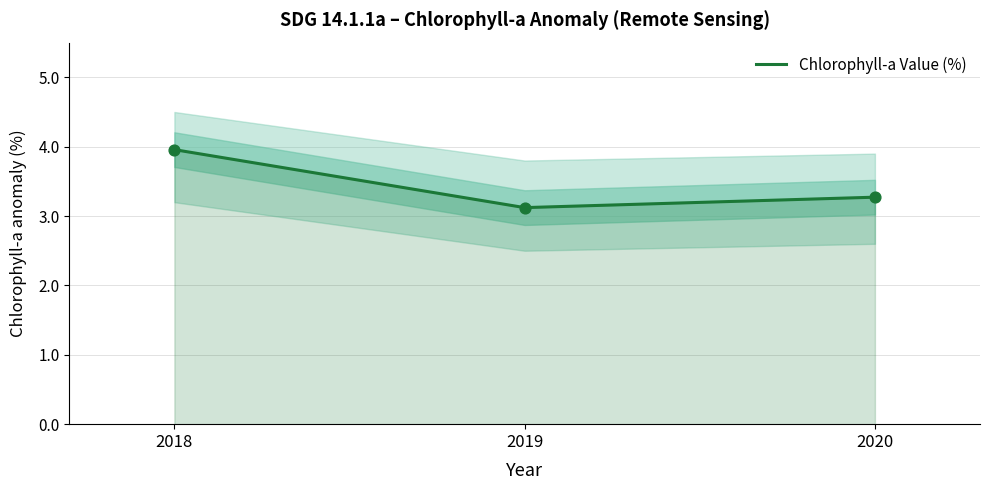

Which has a higher value, 2020 or 2019?

2020